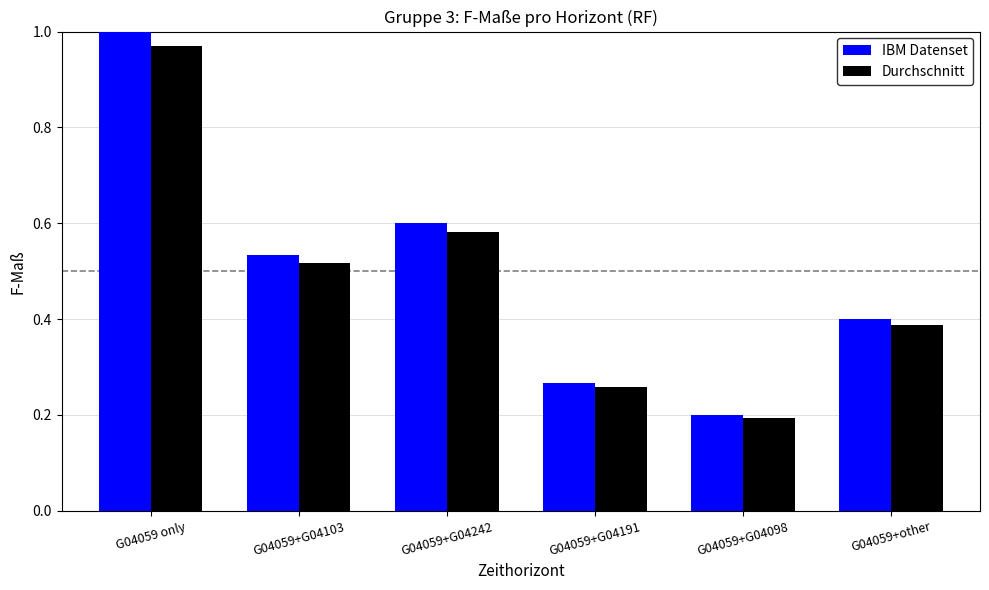

Count the number of categories in the chart.

6